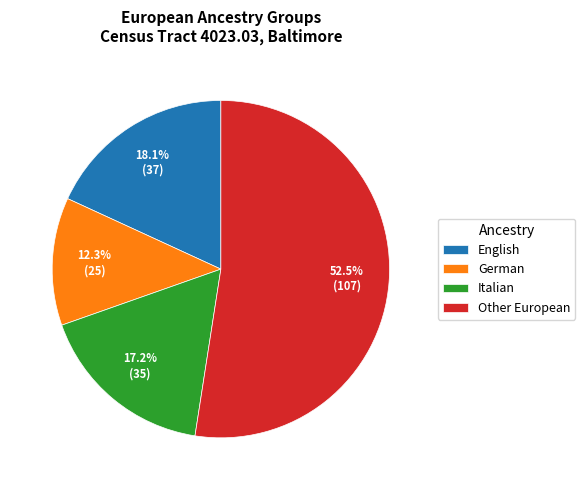

Count the number of slices in the pie.

4